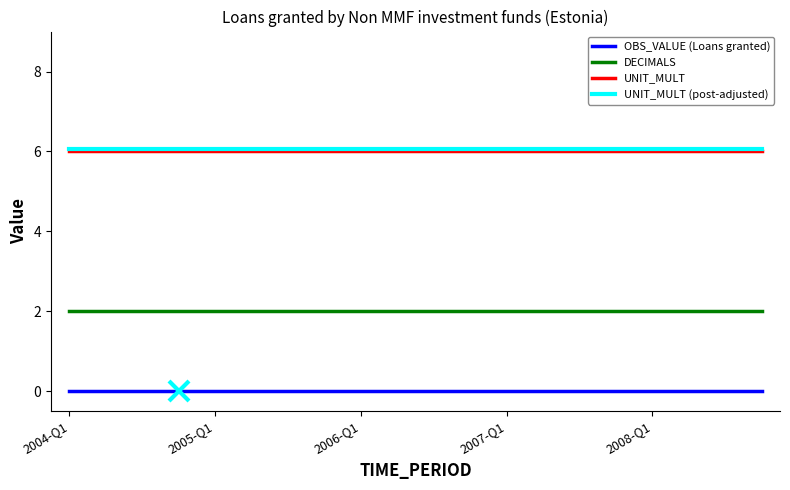

True or false: UNIT_MULT (post-adjusted) and DECIMALS cross at least once.

False